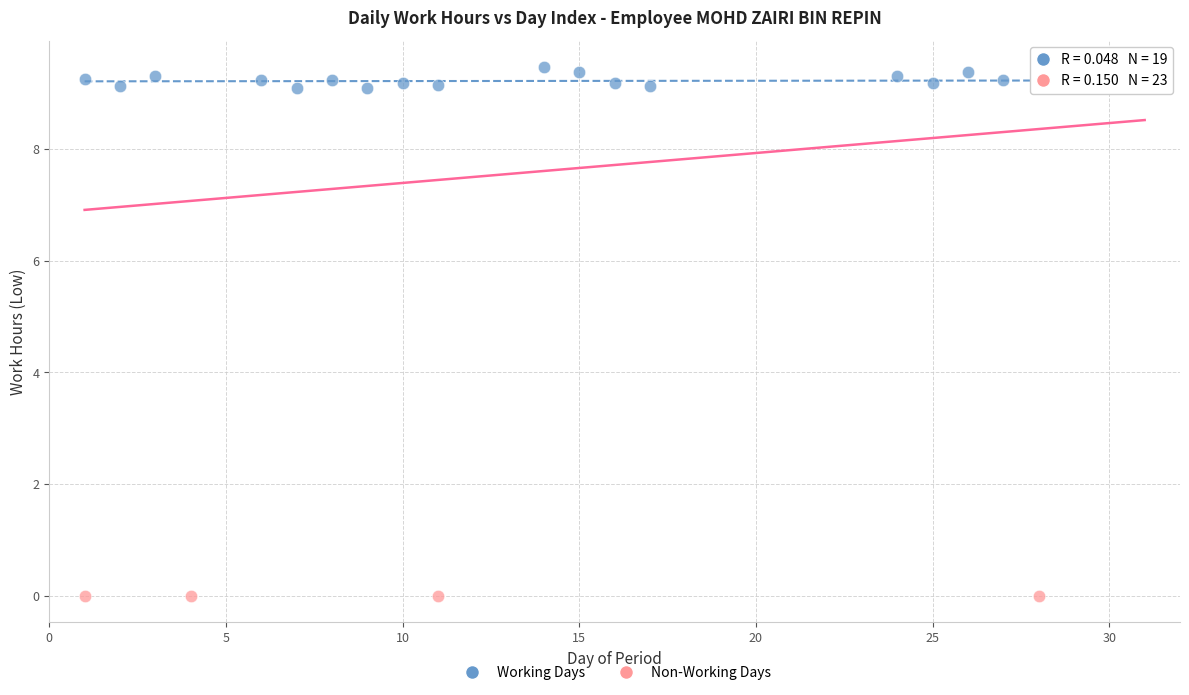

Which series contains the highest Y value?

Working Days